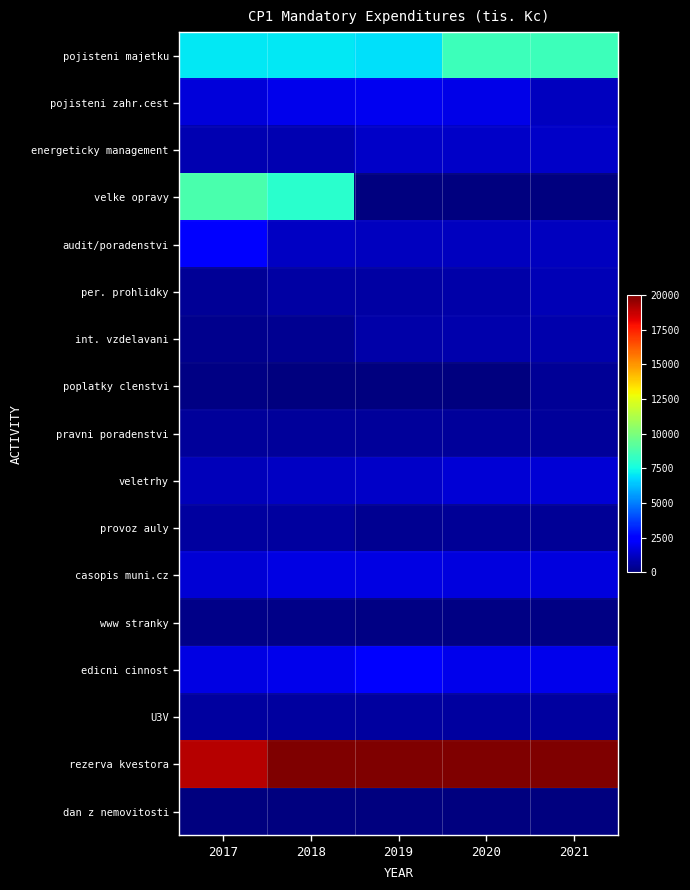

Between 2019 and 2020, which is larger?

2020